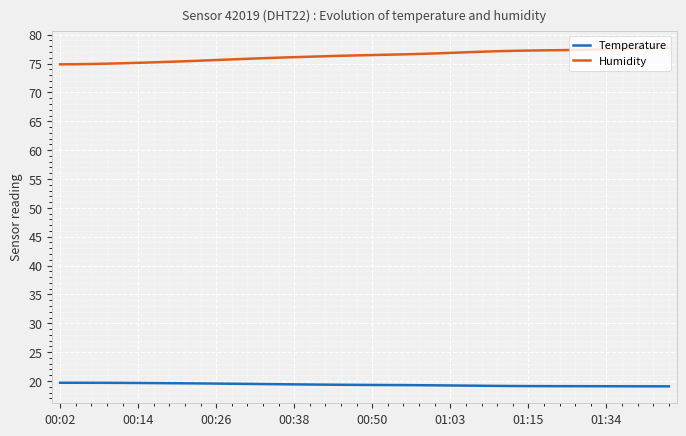

List the series in order of their overall mean, lowest first.

Temperature, Humidity